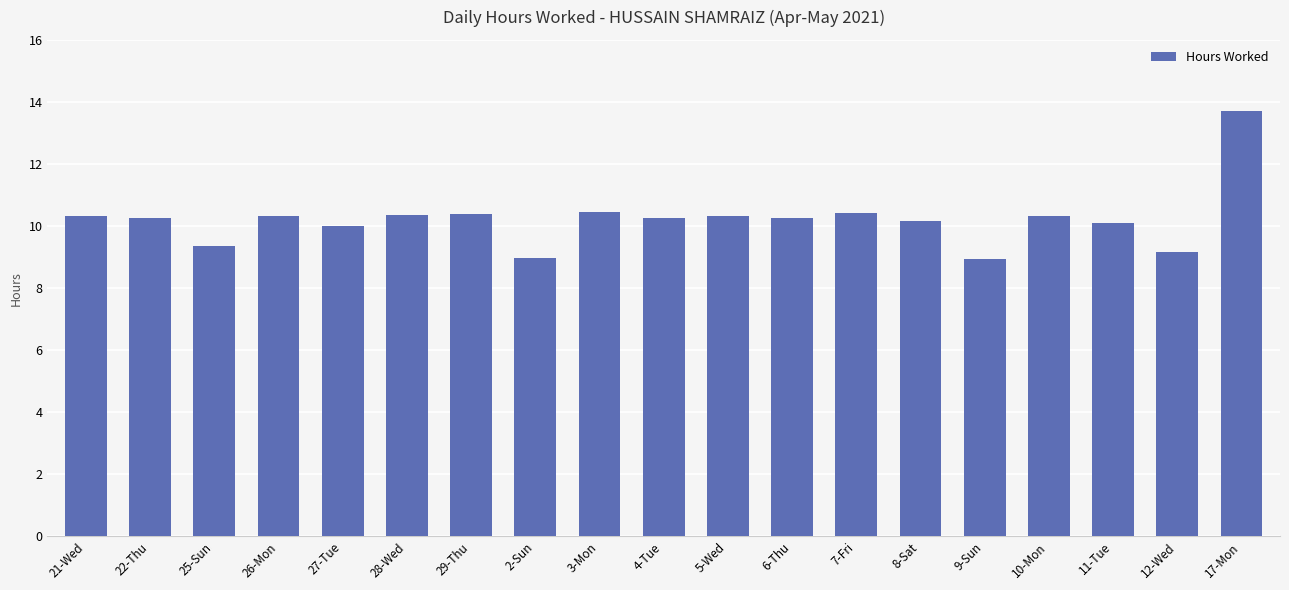

Between 3-Mon and 12-Wed, which is larger?

3-Mon